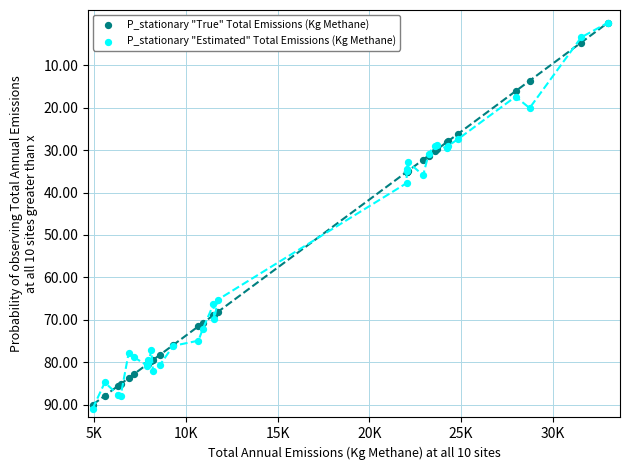

Across all series, what Y value is closest to 45?

37.8